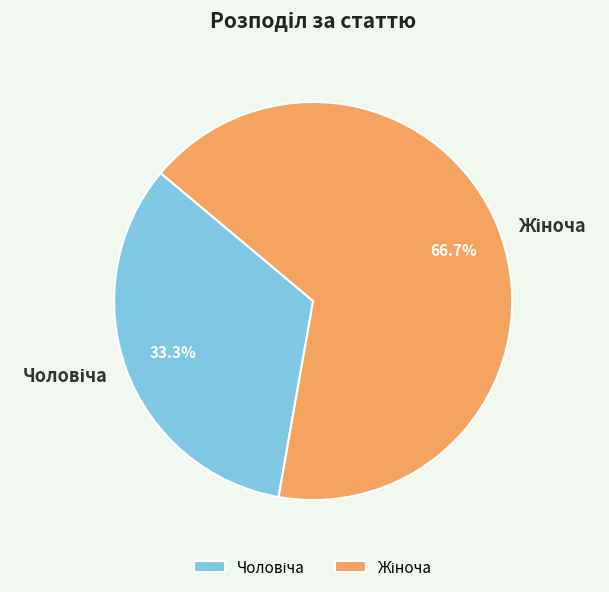

Is there a majority slice in this chart?

Yes